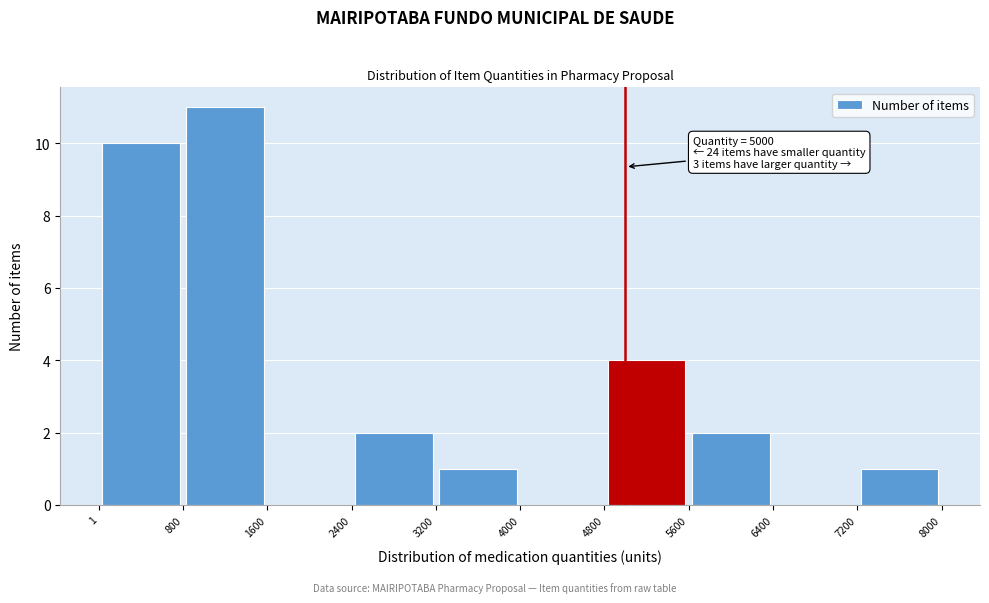

Over which range of the x-axis is the bar tallest?

800 to 1600